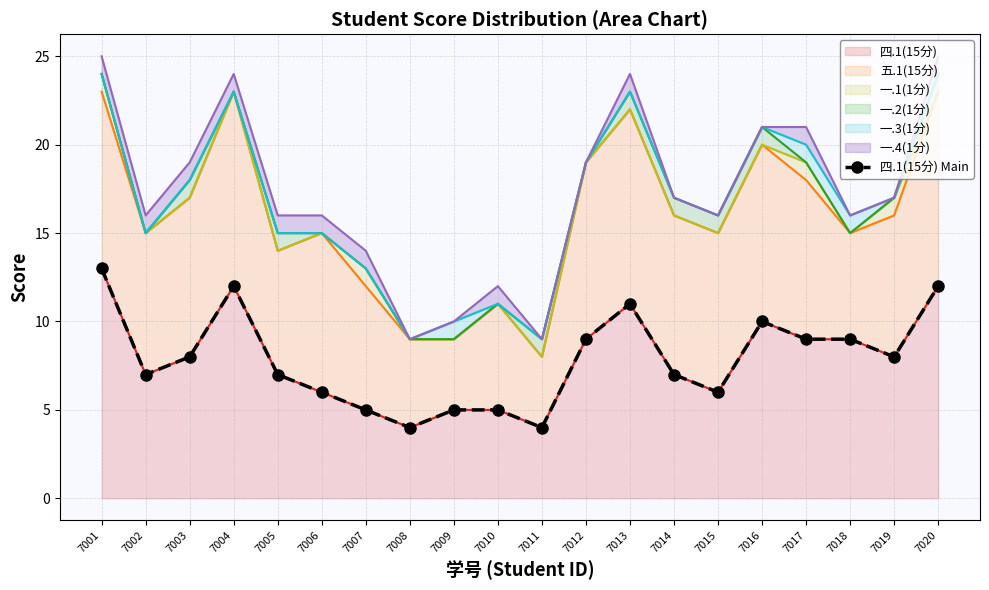

Rank the categories by value from lowest to highest.

7008, 7011, 7007, 7009, 7010, 7006, 7015, 7002, 7005, 7014, 7003, 7019, 7012, 7017, 7018, 7016, 7013, 7004, 7020, 7001